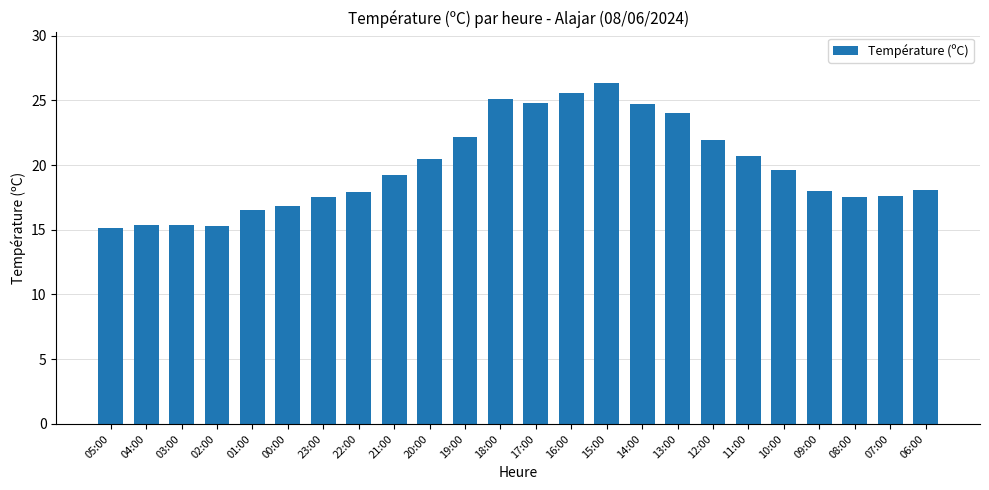

True or false: the data shows 6.9 at 20:00.

False